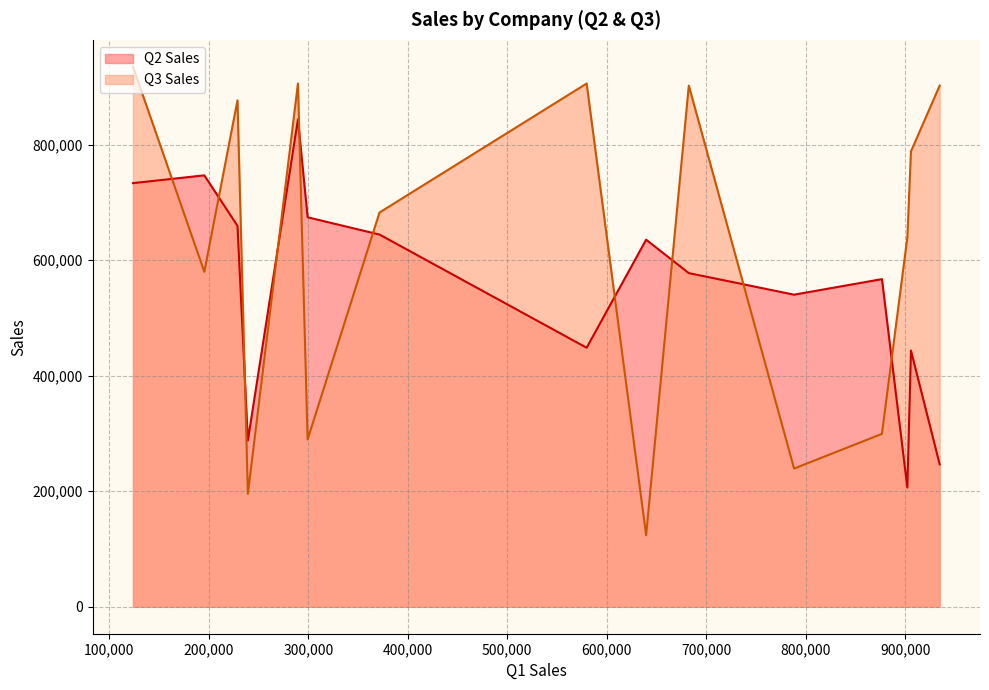

Reading left to right, what are all the values shown in this chart?

Q2 Sales: 195449=746907	123721=733396	934763=246554	299293=674295	228783=659385	579825=448399	371570=644368	239219=287989	639630=635474	876740=567216	788390=540282	682545=577599	902264=206331	905906=443552	289570=843834
Q3 Sales: 195449=579825	123721=934763	934763=902264	299293=289570	228783=876740	579825=905906	371570=682545	239219=195449	639630=123721	876740=299293	788390=239219	682545=902264	902264=639630	905906=788390	289570=905906